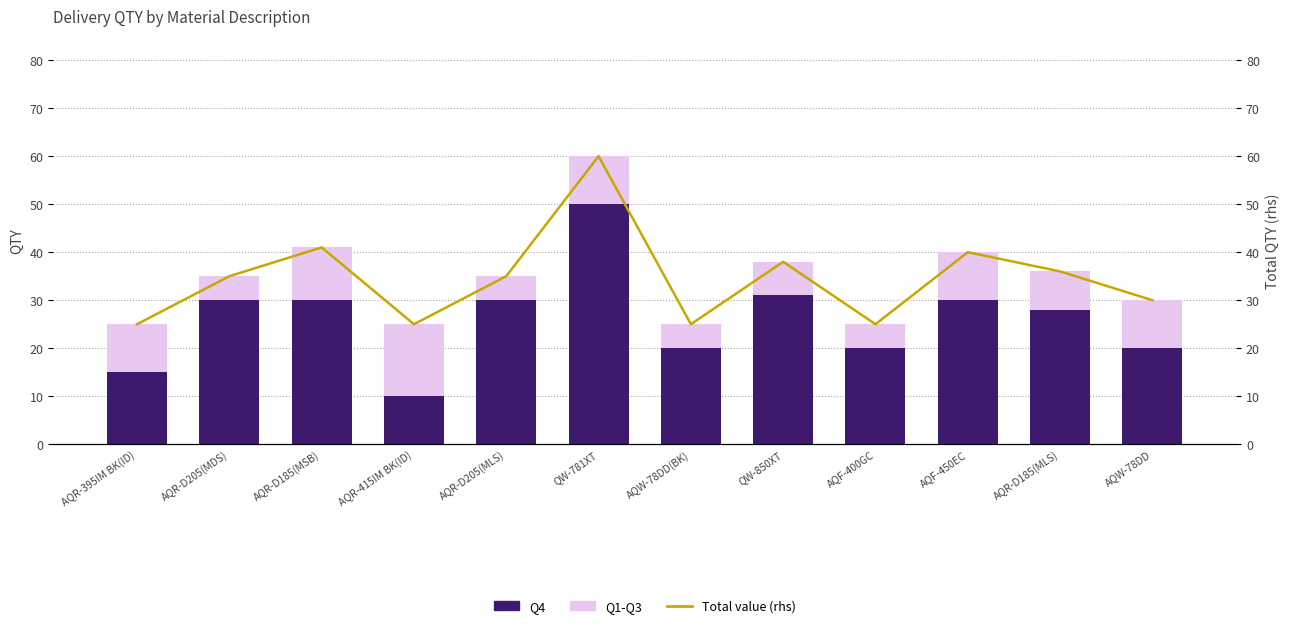

Reading left to right, transcribe all the data shown in this chart.

Q4: AQR-395IM BK(ID)=15	AQR-D205(MDS)=30	AQR-D185(MSB)=30	AQR-415IM BK(ID)=10	AQR-D205(MLS)=30	QW-781XT=50	AQW-78DD(BK)=20	QW-850XT=31	AQF-400GC=20	AQF-450EC=30	AQR-D185(MLS)=28	AQW-78DD=20
Q1-Q3: AQR-395IM BK(ID)=10	AQR-D205(MDS)=5	AQR-D185(MSB)=11	AQR-415IM BK(ID)=15	AQR-D205(MLS)=5	QW-781XT=10	AQW-78DD(BK)=5	QW-850XT=7	AQF-400GC=5	AQF-450EC=10	AQR-D185(MLS)=8	AQW-78DD=10
Total value (rhs): AQR-395IM BK(ID)=25	AQR-D205(MDS)=35	AQR-D185(MSB)=41	AQR-415IM BK(ID)=25	AQR-D205(MLS)=35	QW-781XT=60	AQW-78DD(BK)=25	QW-850XT=38	AQF-400GC=25	AQF-450EC=40	AQR-D185(MLS)=36	AQW-78DD=30